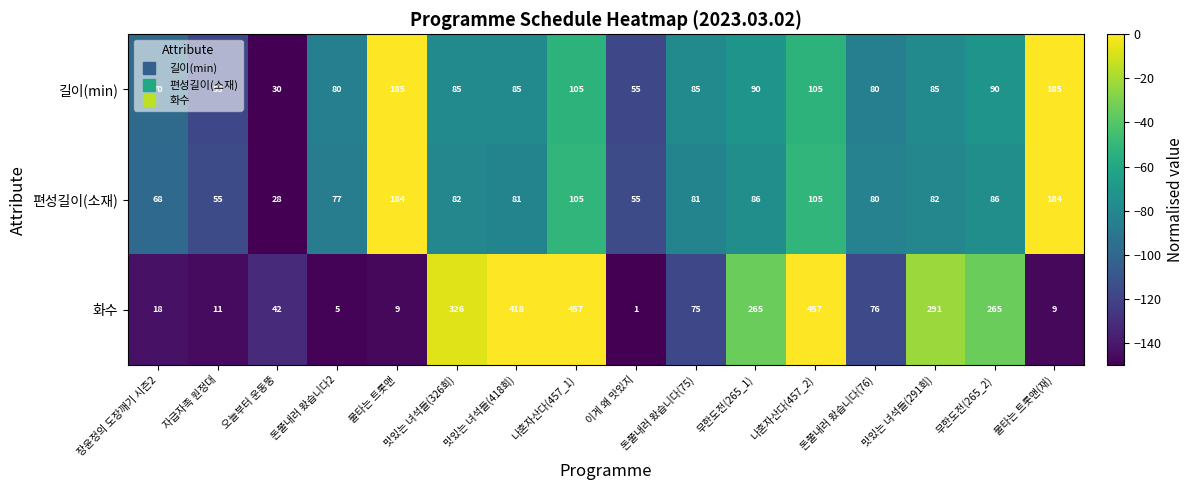

What is the minimum value for 편성길이(소재)?

28